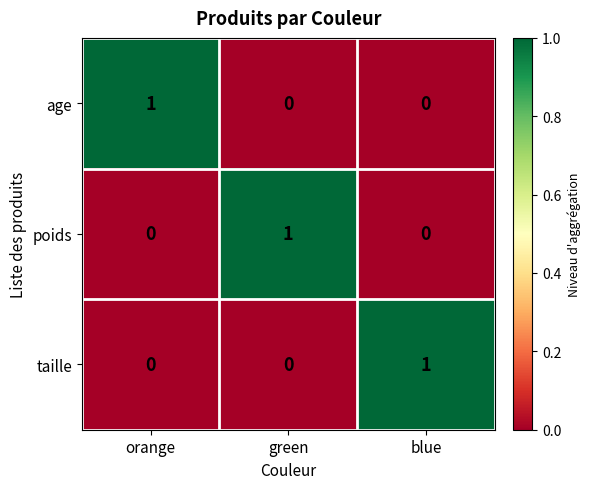

True or false: age has a value of 1 at orange.

True